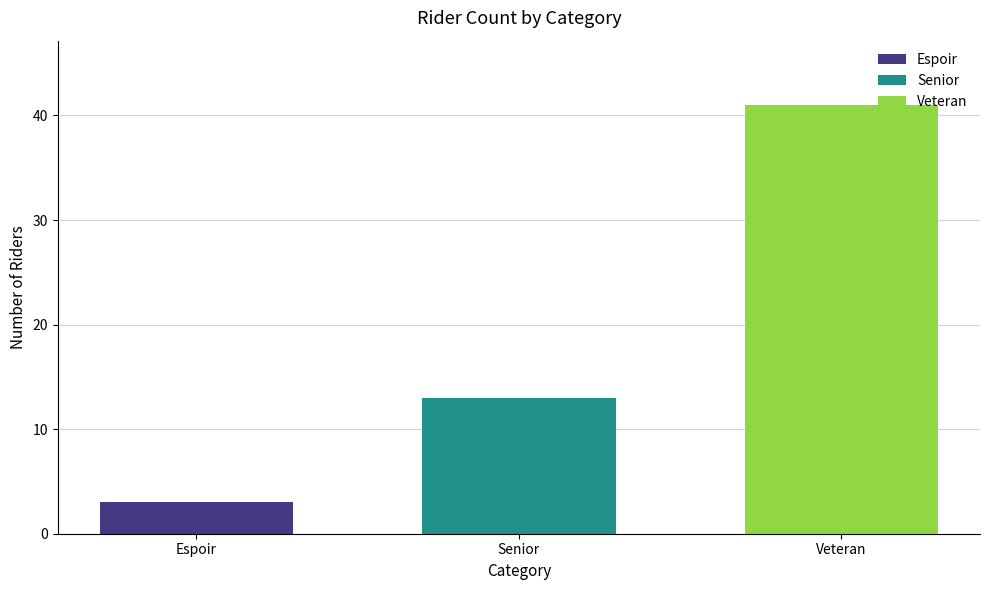

Where is the data nearest to the value 22?

Senior